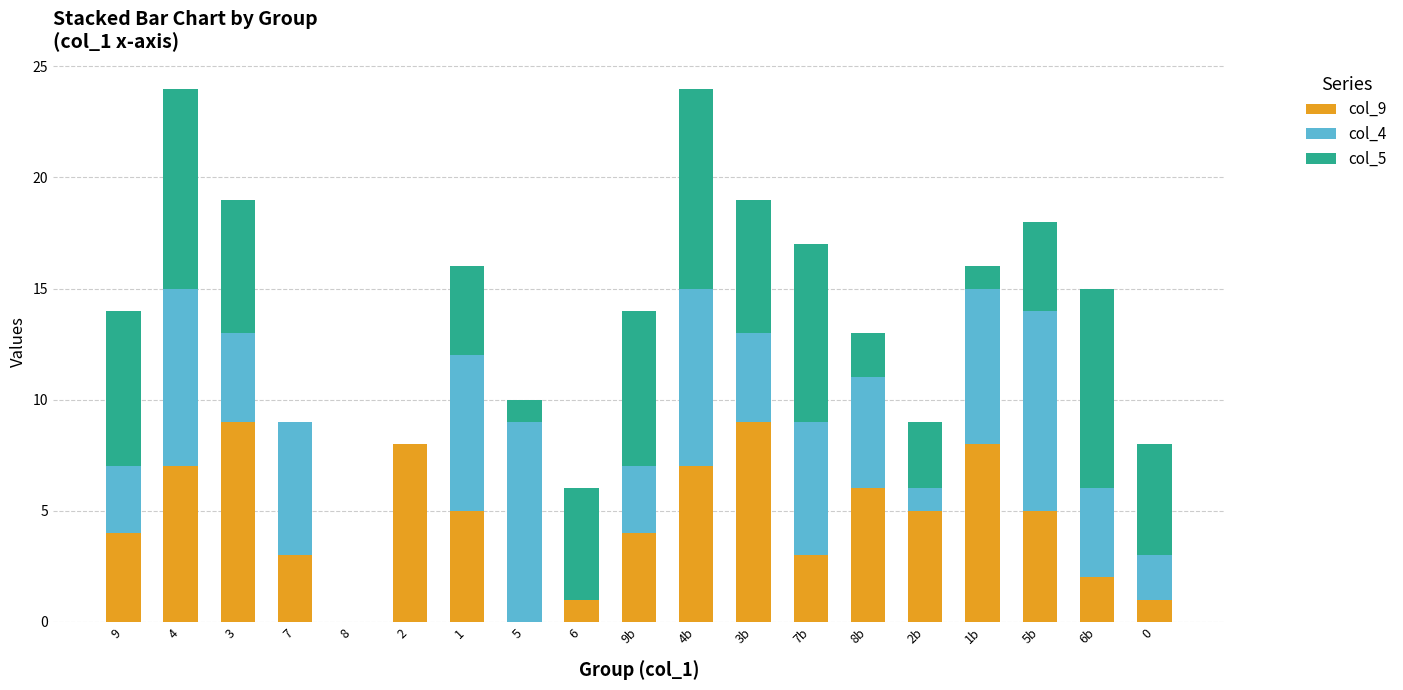

Is it true that col_9 equals 11 at 8b?

False